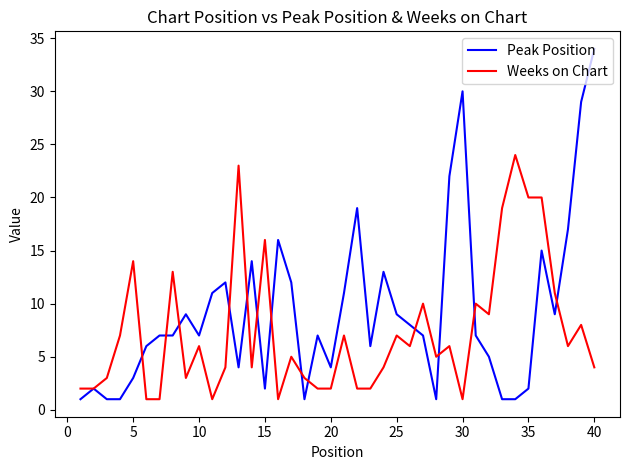

List the series in order of their peak value, lowest first.

Weeks on Chart, Peak Position